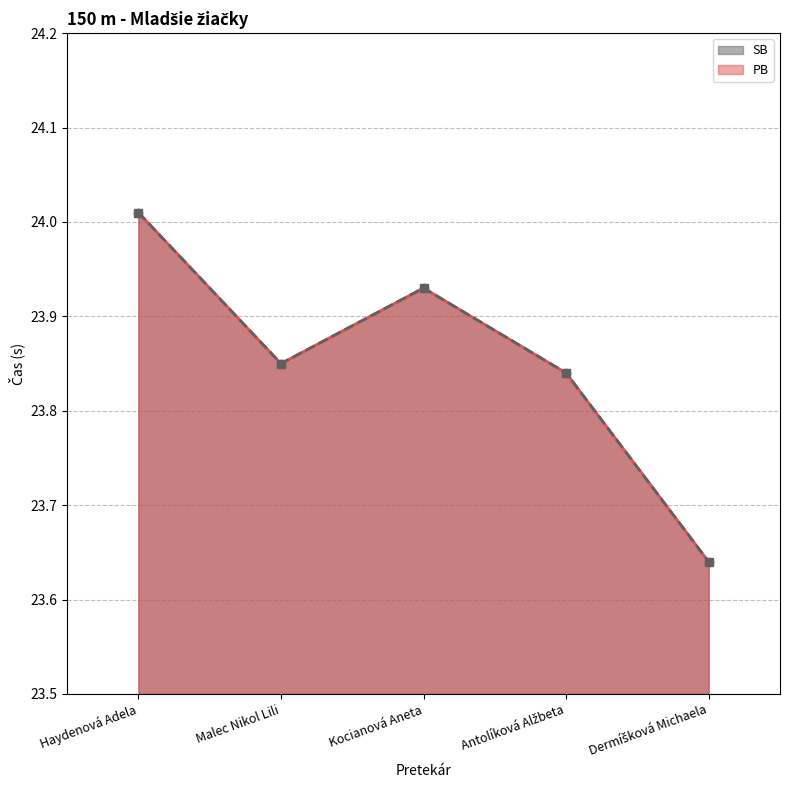

Is it true that SB equals 24.0 at Haydenová Adela?

True